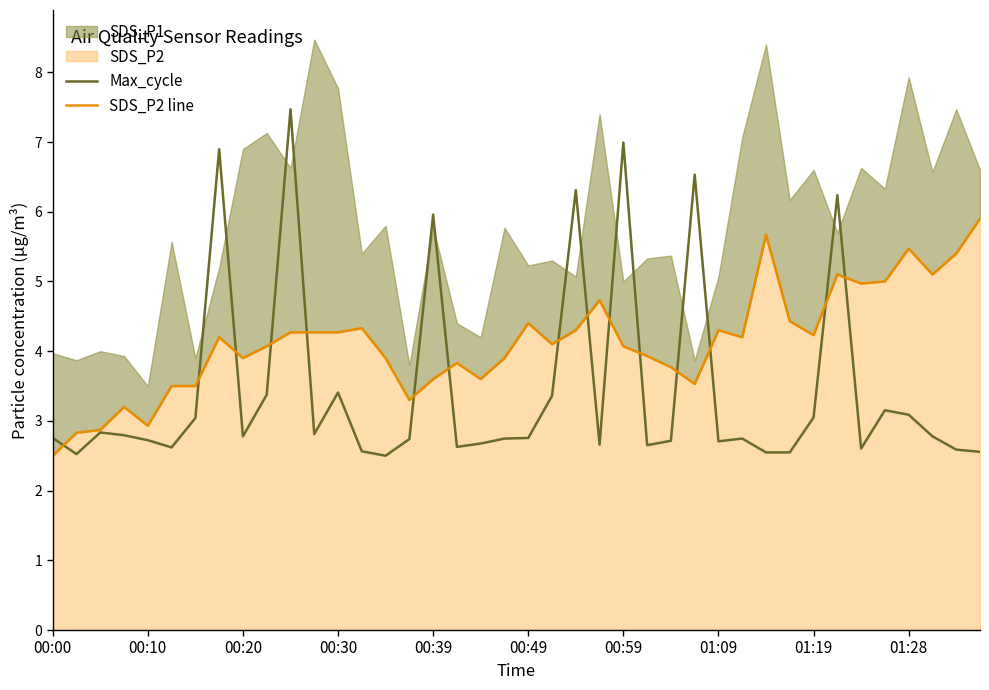

What is the difference between the SDS_P2 line values at 31 and 36?

1.0